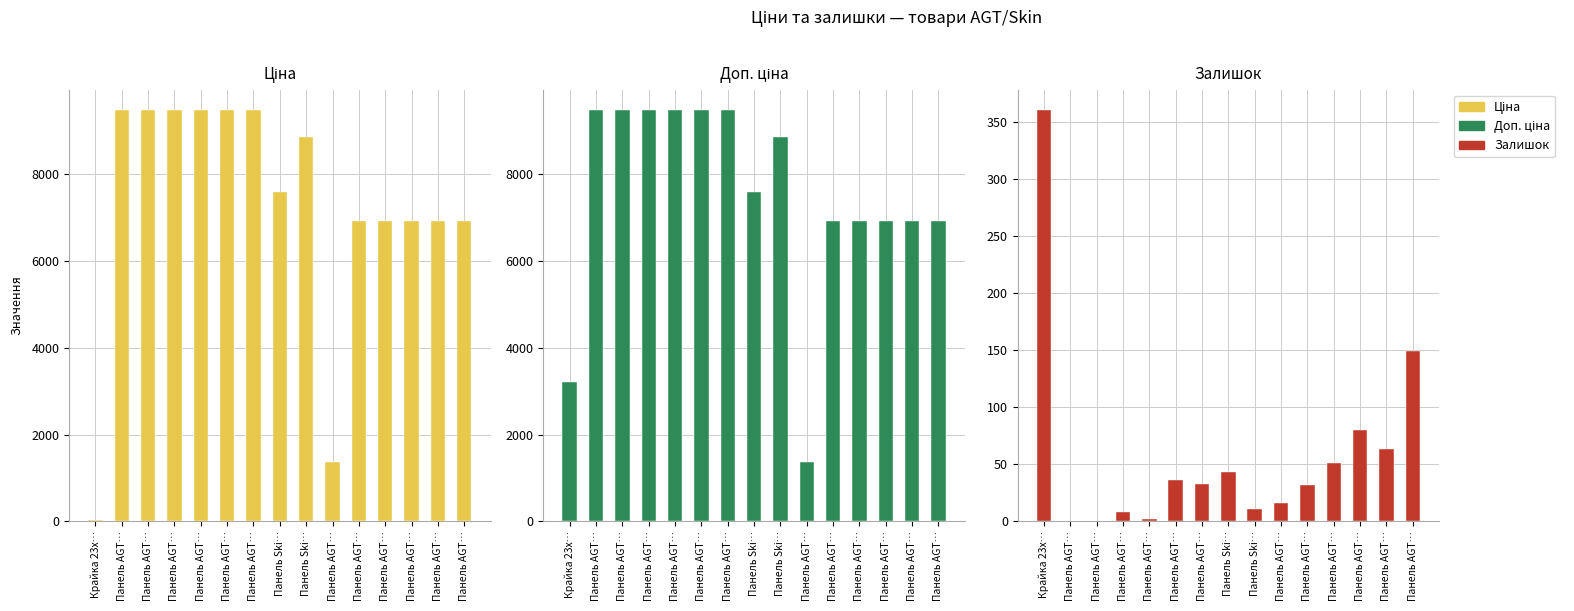

Reading left to right, list all the values displayed in this chart.

Ціна: Крайка 23x…=32.0	Панель AGT…=9480.1	Панель AGT…=9480.1	Панель AGT…=9480.1	Панель AGT…=9480.1	Панель AGT…=9480.1	Панель AGT…=9480.1	Панель Ski…=7596.5	Панель Ski…=8856.7	Панель AGT…=1375.4	Панель AGT…=6925.7	Панель AGT…=6925.7	Панель AGT…=6925.7	Панель AGT…=6925.7	Панель AGT…=6925.7
Доп. ціна: Крайка 23x…=3205.0	Панель AGT…=9480.1	Панель AGT…=9480.1	Панель AGT…=9480.1	Панель AGT…=9480.1	Панель AGT…=9480.1	Панель AGT…=9480.1	Панель Ski…=7596.5	Панель Ski…=8856.7	Панель AGT…=1375.0	Панель AGT…=6925.7	Панель AGT…=6925.7	Панель AGT…=6925.7	Панель AGT…=6925.7	Панель AGT…=6925.7
Залишок: Крайка 23x…=360.0	Панель AGT…=0.0	Панель AGT…=0.0	Панель AGT…=8.0	Панель AGT…=2.0	Панель AGT…=36.0	Панель AGT…=33.0	Панель Ski…=43.0	Панель Ski…=11.0	Панель AGT…=16.0	Панель AGT…=32.0	Панель AGT…=51.0	Панель AGT…=80.0	Панель AGT…=63.0	Панель AGT…=149.0